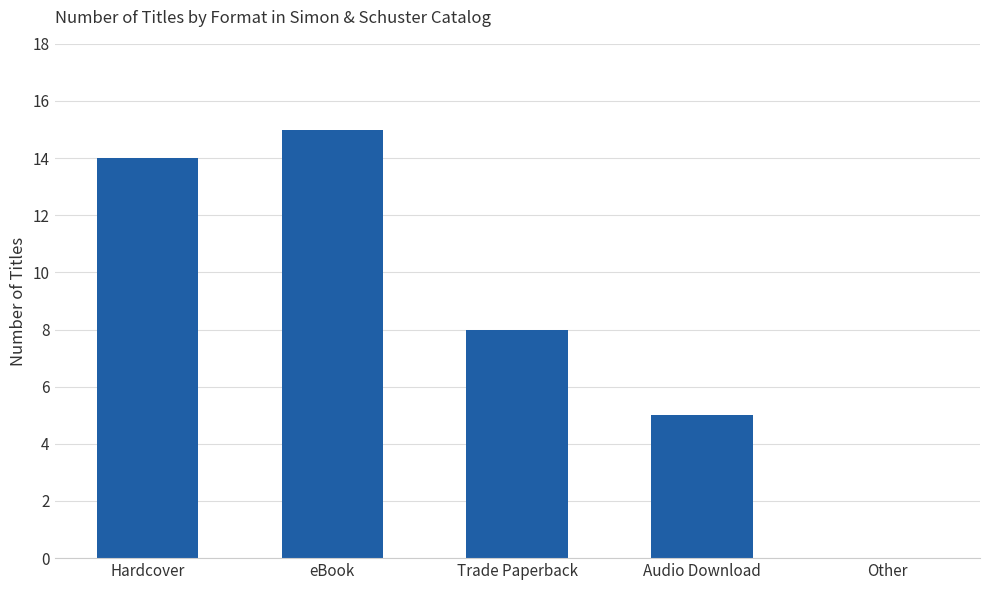

Reading right to left, extract all data points from this chart.

Other=0	Audio Download=5	Trade Paperback=8	eBook=15	Hardcover=14